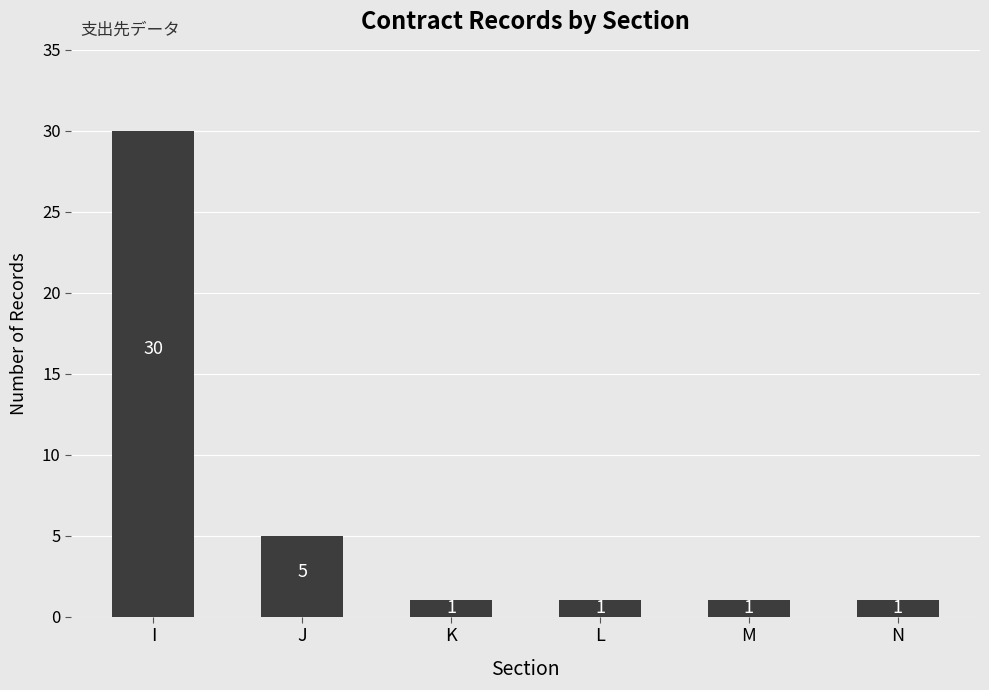

Where is the data nearest to the value 15?

J